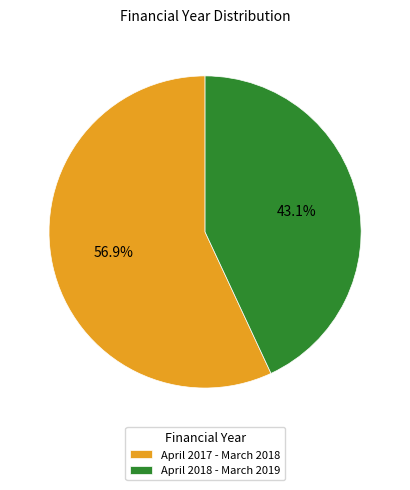

How much of the chart is everything except April 2018 - March 2019?

56.9%